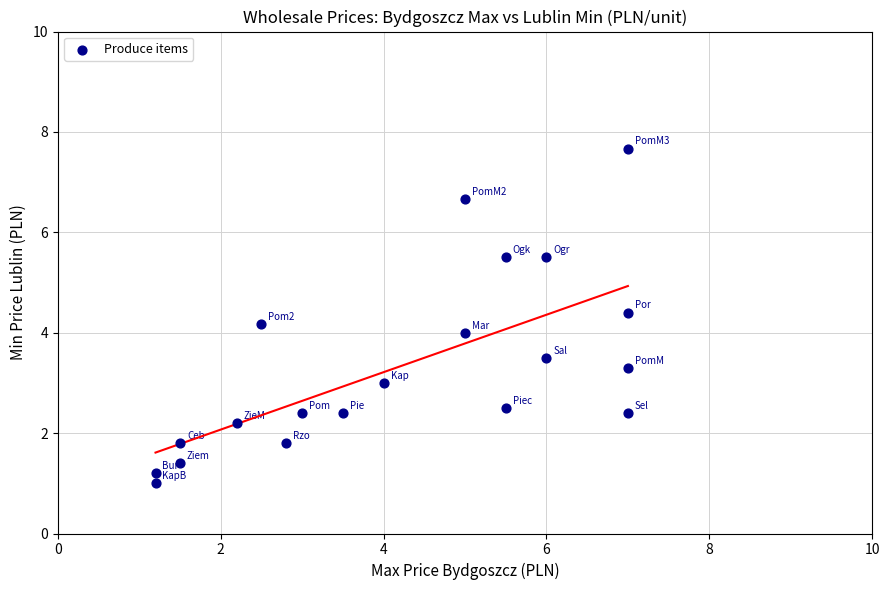

What is the range of X values (max minus min)?

5.8